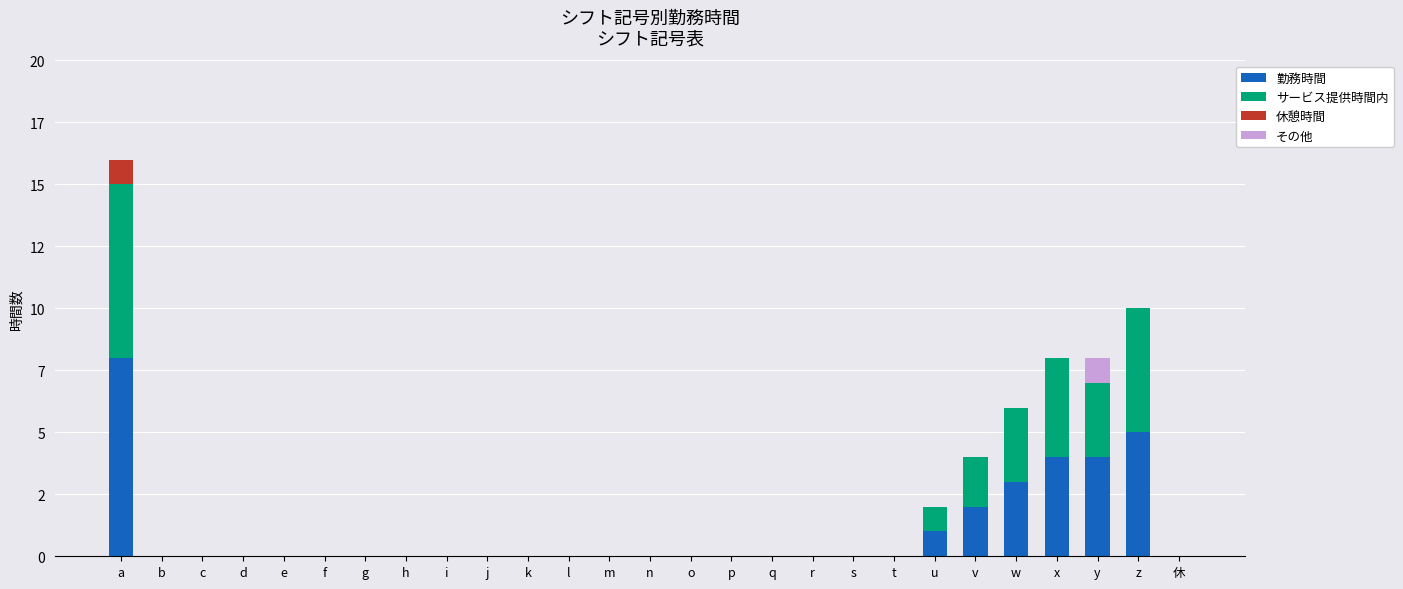

Which series has the widest spread of values?

勤務時間